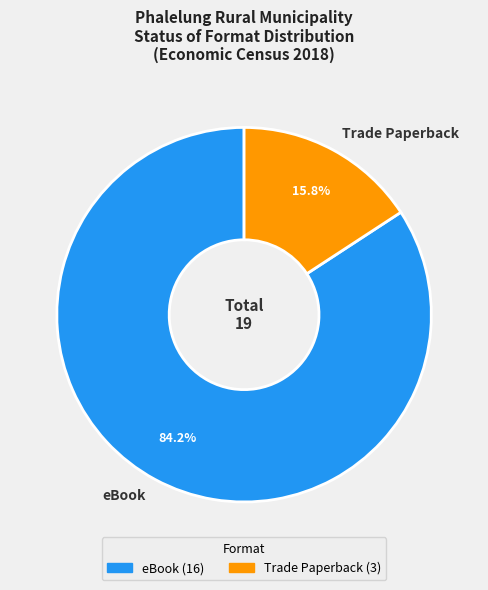

Does eBook account for over 50% of the chart?

Yes